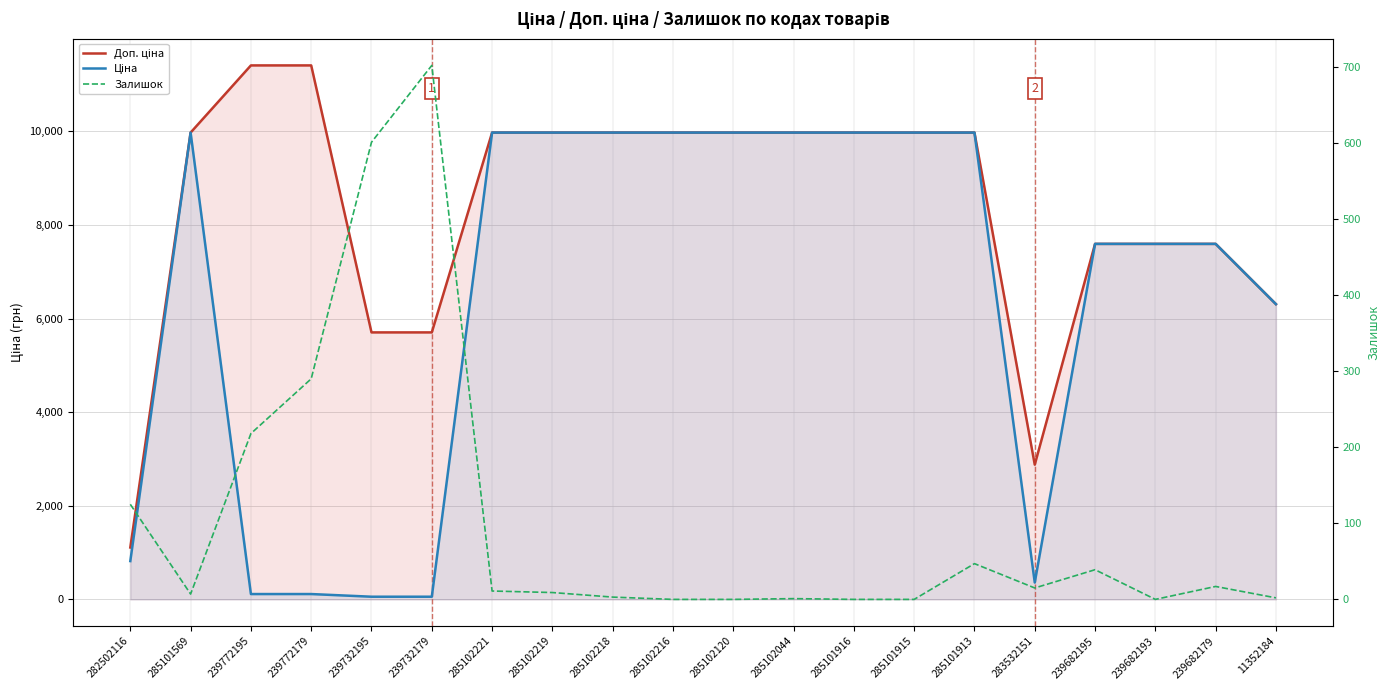

What is the maximum value for Залишок?

702.0